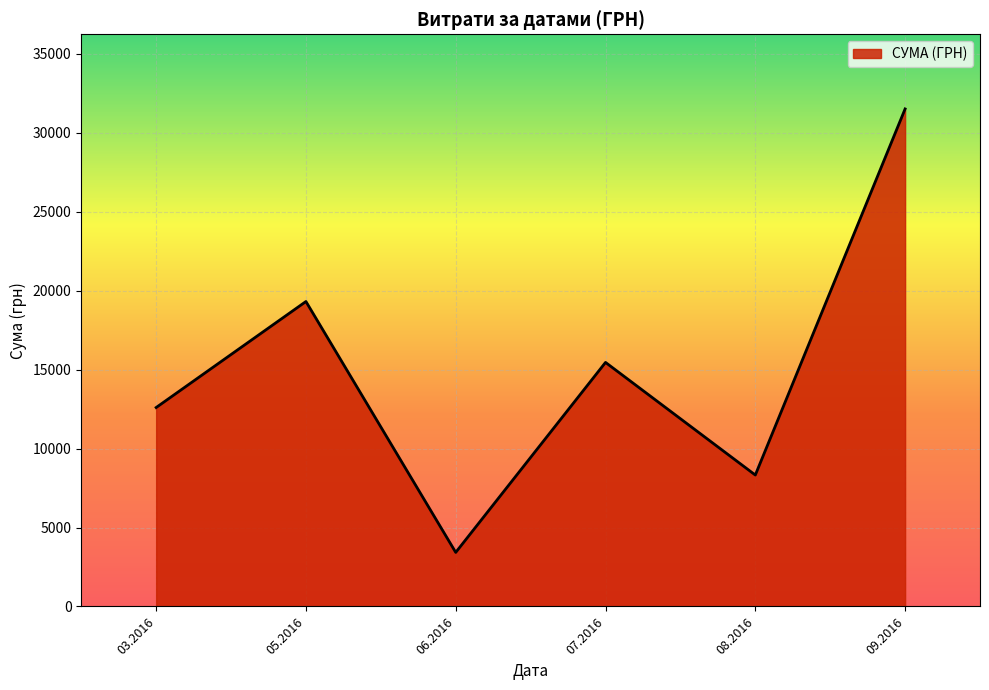

How many interior local peaks (higher than both neighbors) does the data have?

2